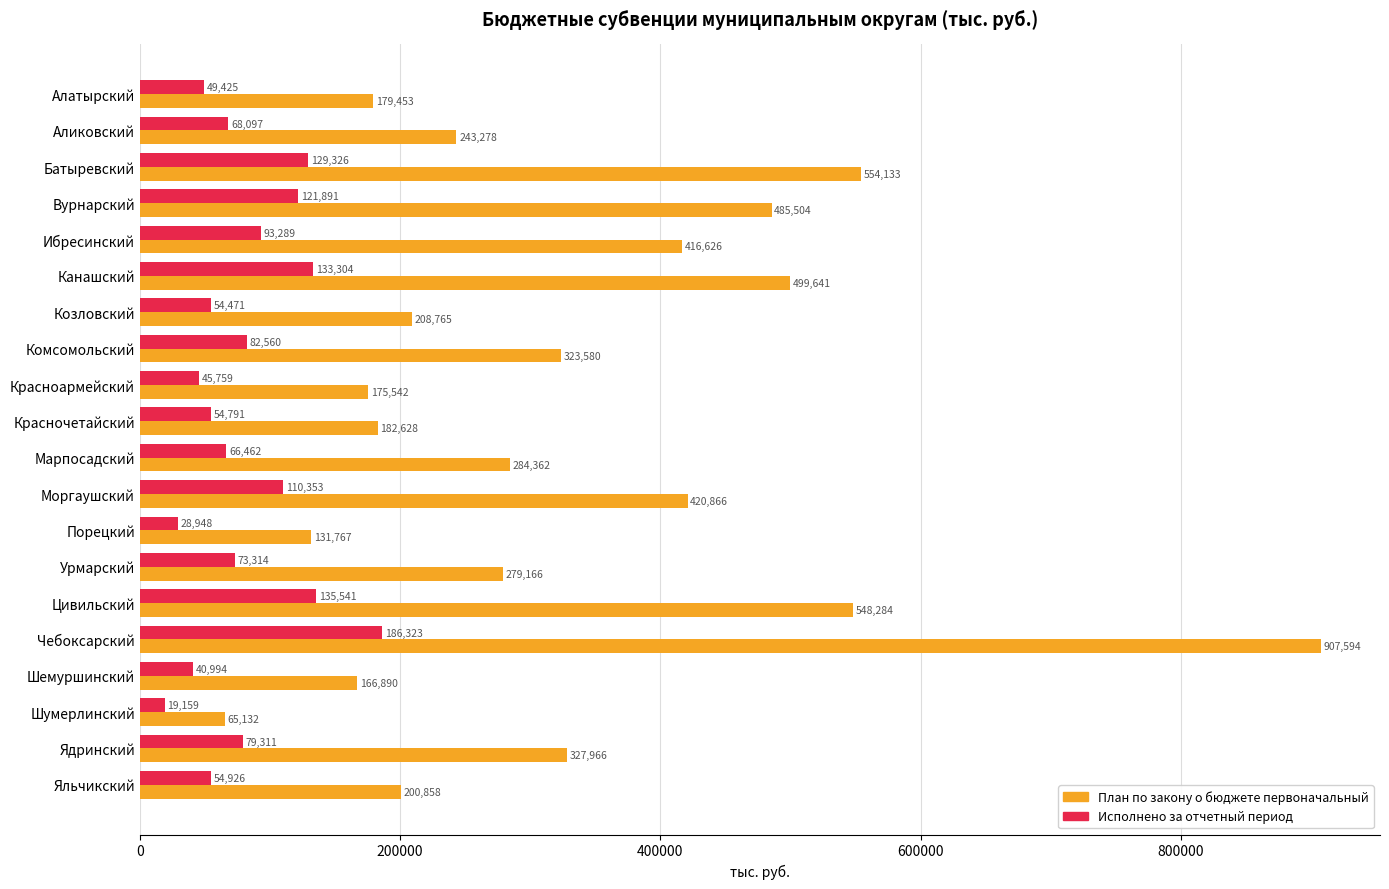

At Батыревский, list the series in order from smallest to largest.

Исполнено за отчетный период, План по закону о бюджете первоначальный